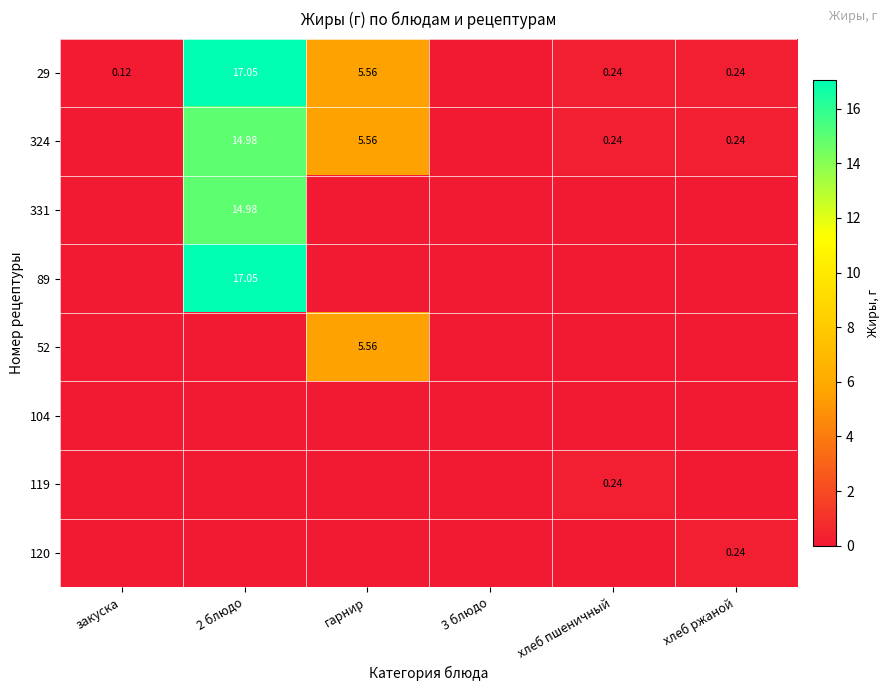

What is the difference between the highest and lowest values at 2 блюдо?

17.1